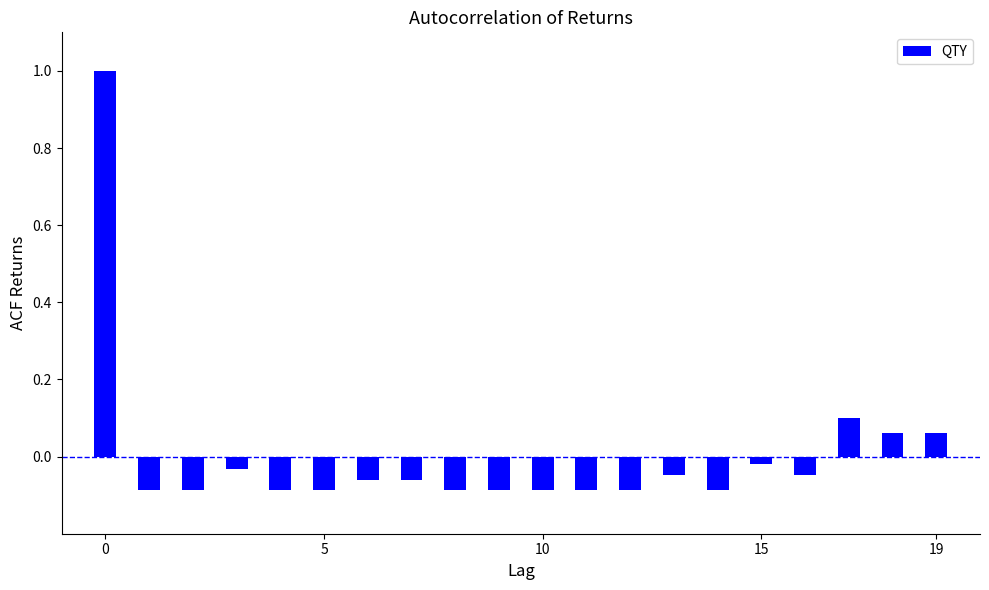

What is the maximum value shown in the chart?

1.0